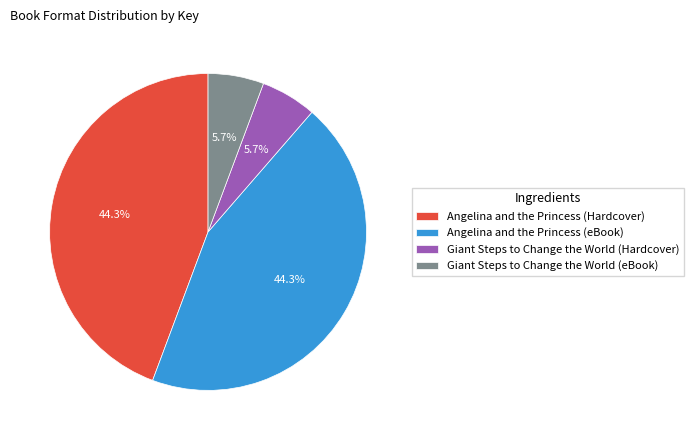

What percentage is the Angelina and the Princess (Hardcover) slice, to the nearest percent?

44%